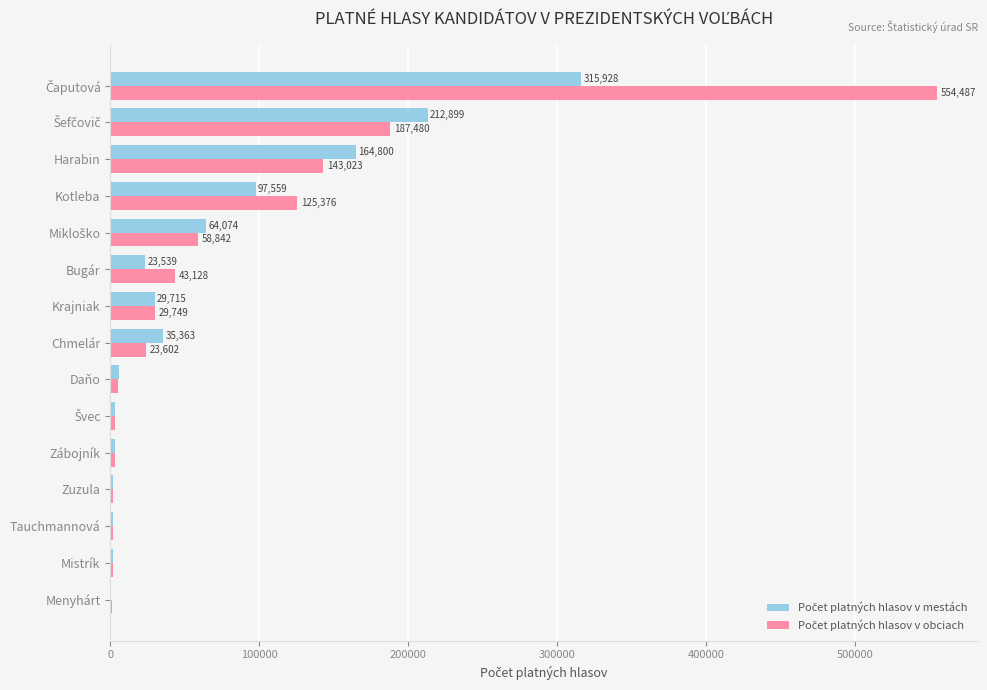

What is the maximum value shown in the chart?

554487